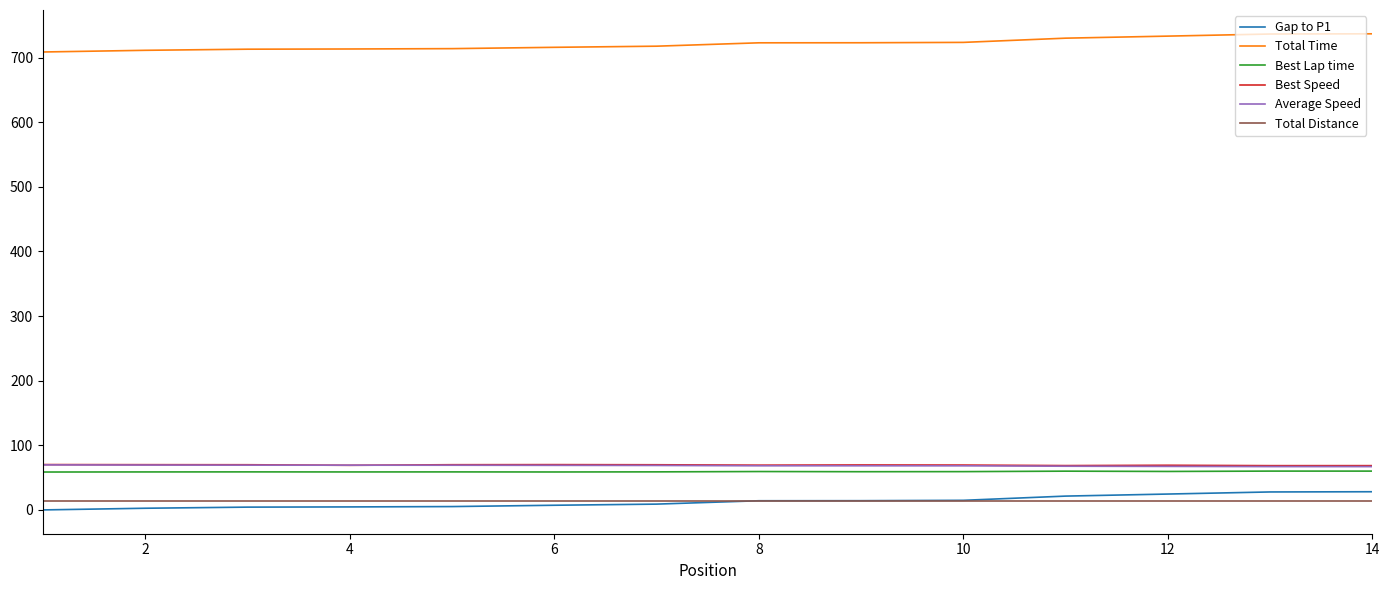

Which series has the largest total across all categories?

Total Time